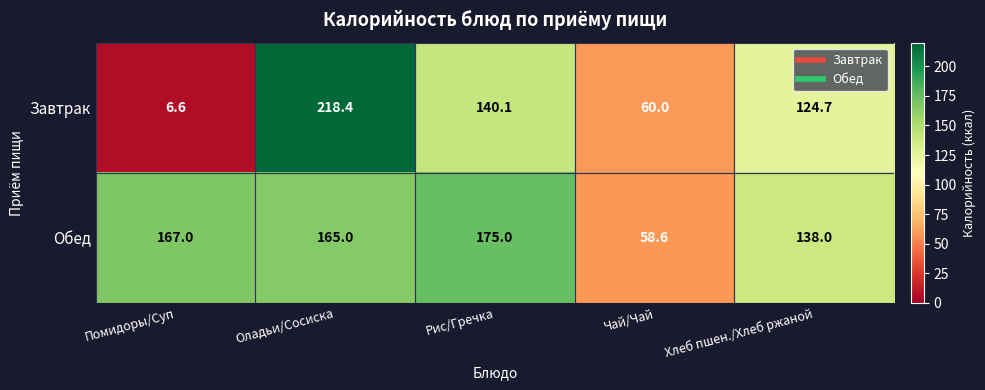

What is the maximum value shown in the chart?

218.4